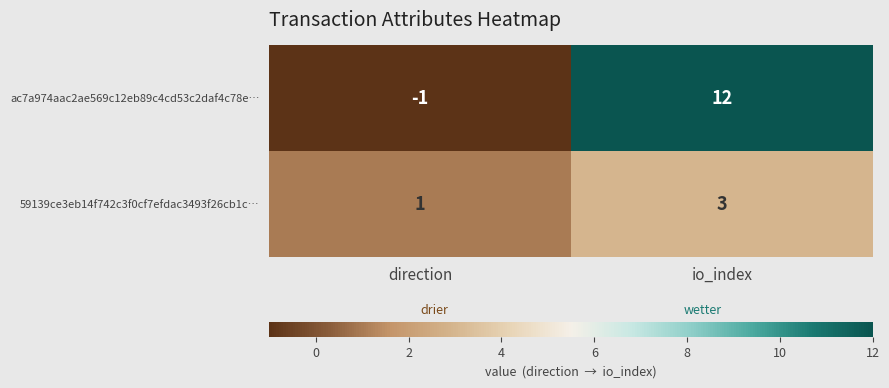

Rank the series by their average value, from highest to lowest.

ac7a974aac2ae569c12eb89c4cd53c2daf4c78e…, 59139ce3eb14f742c3f0cf7efdac3493f26cb1c…